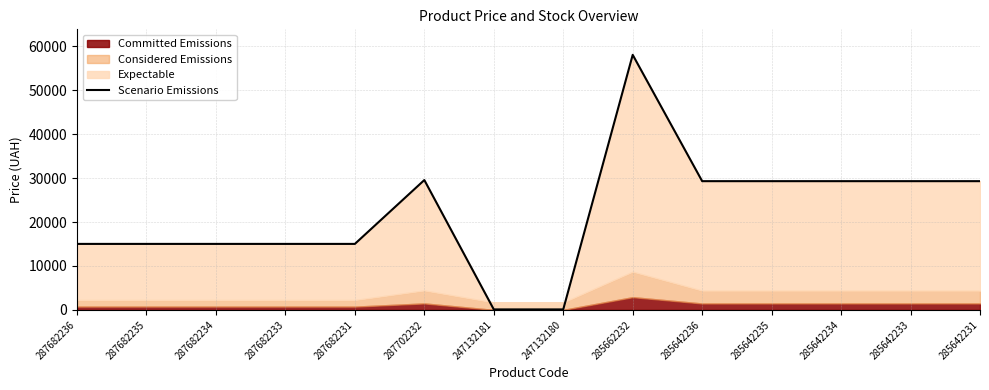

Reading left to right, transcribe all the data shown in this chart.

15019.2	15019.2	15019.2	15019.2	15019.2	29548.9	113.3	113.3	58037.0	29294.9	29294.9	29294.9	29294.9	29294.9